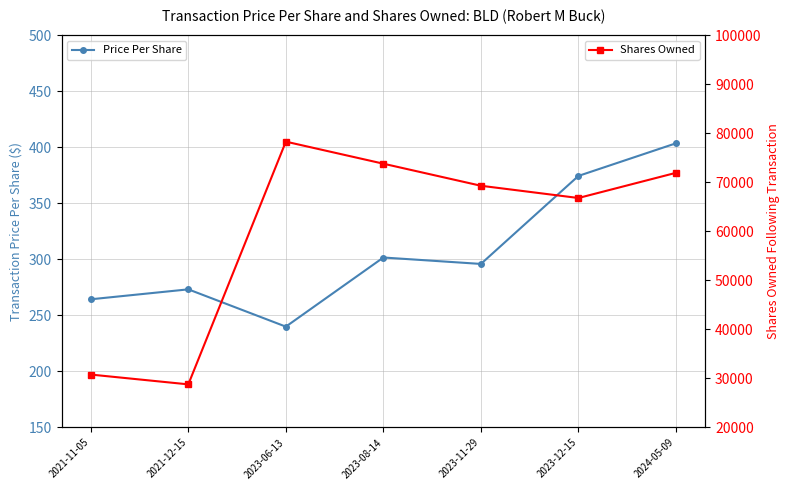

What is the label of the 2nd point from the left?

2021-12-15